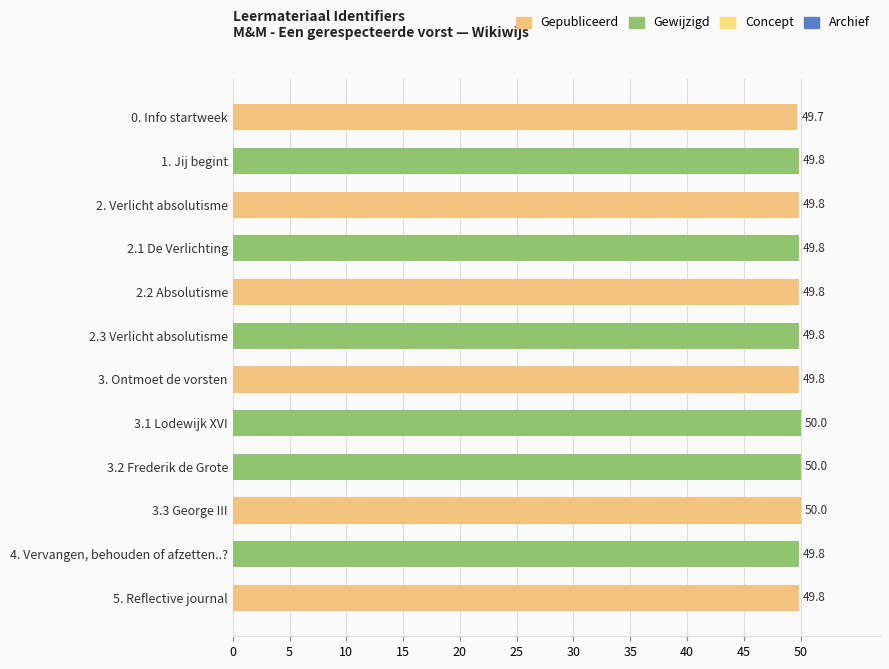

Which has a higher value, 2.1 De Verlichting or 3.1 Lodewijk XVI?

3.1 Lodewijk XVI